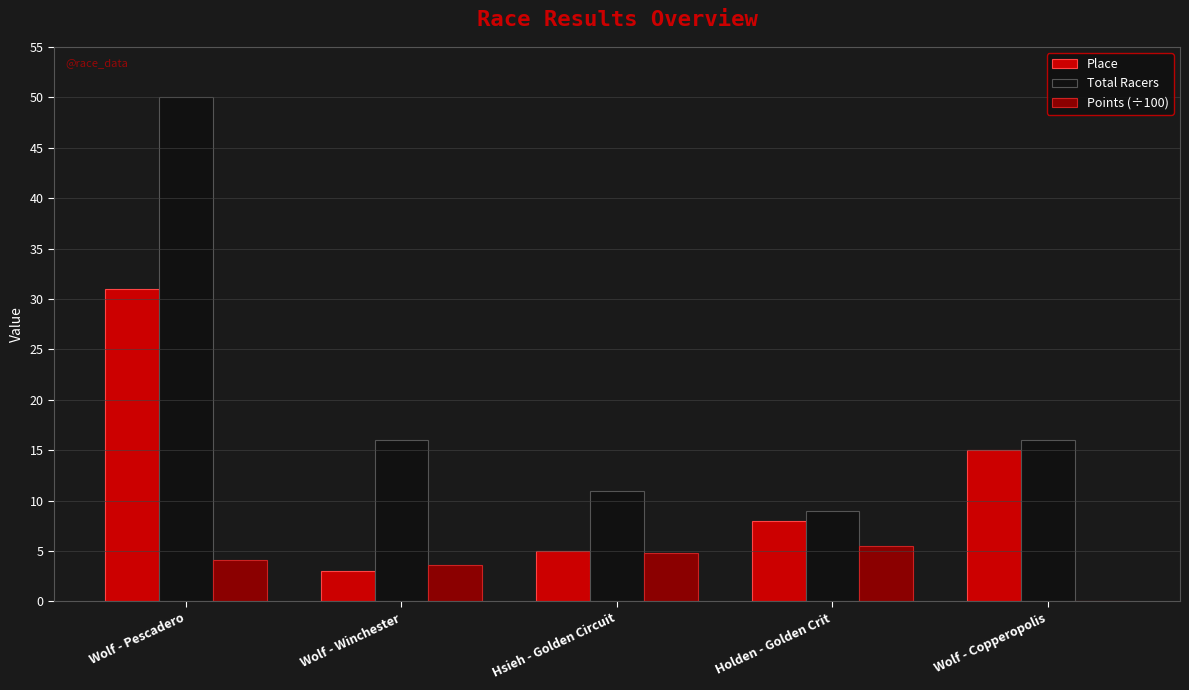

Between Wolf - Pescadero and Wolf - Copperopolis, which series saw the biggest shift?

Total Racers